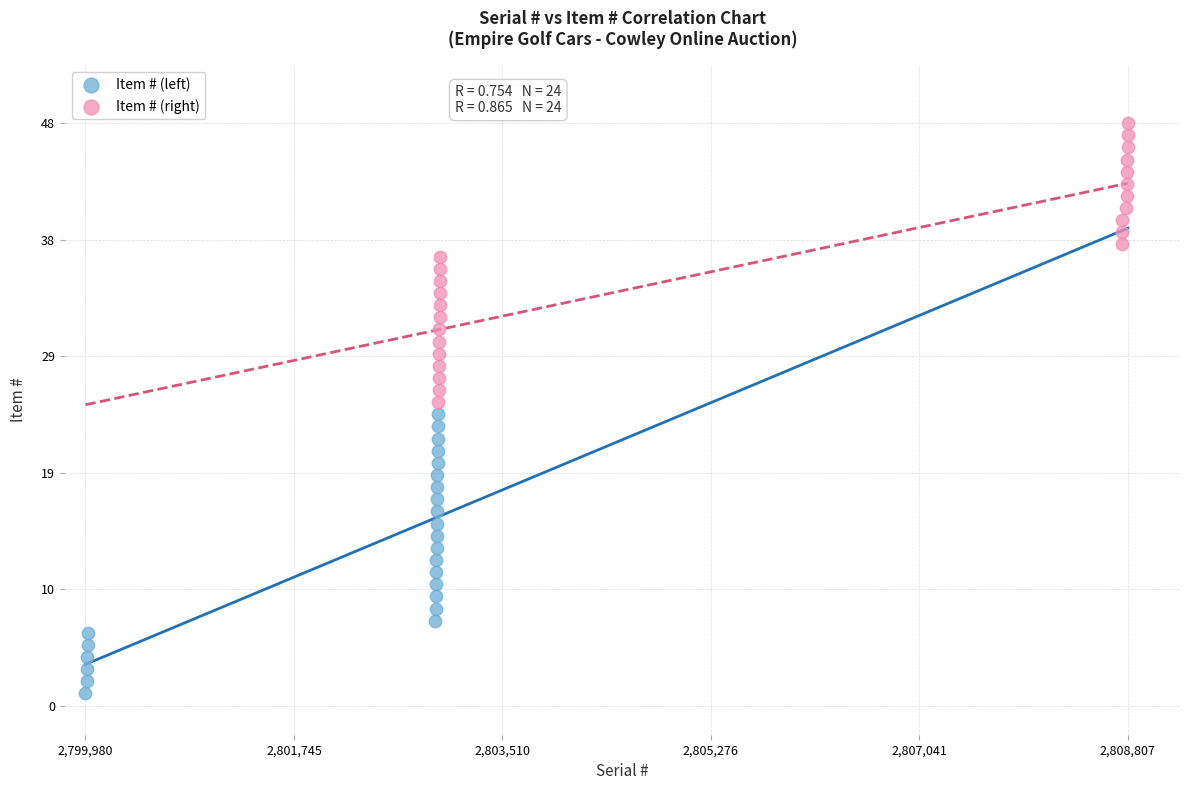

What are all the series names shown in the legend?

Item # (left), Item # (right)